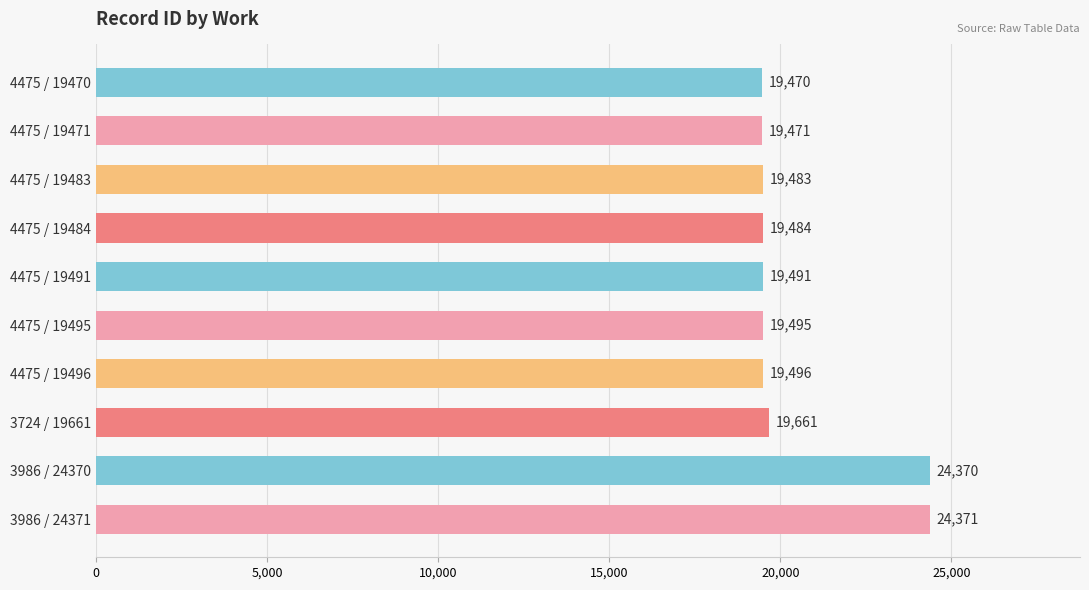

How many data points are less than 19495?

5